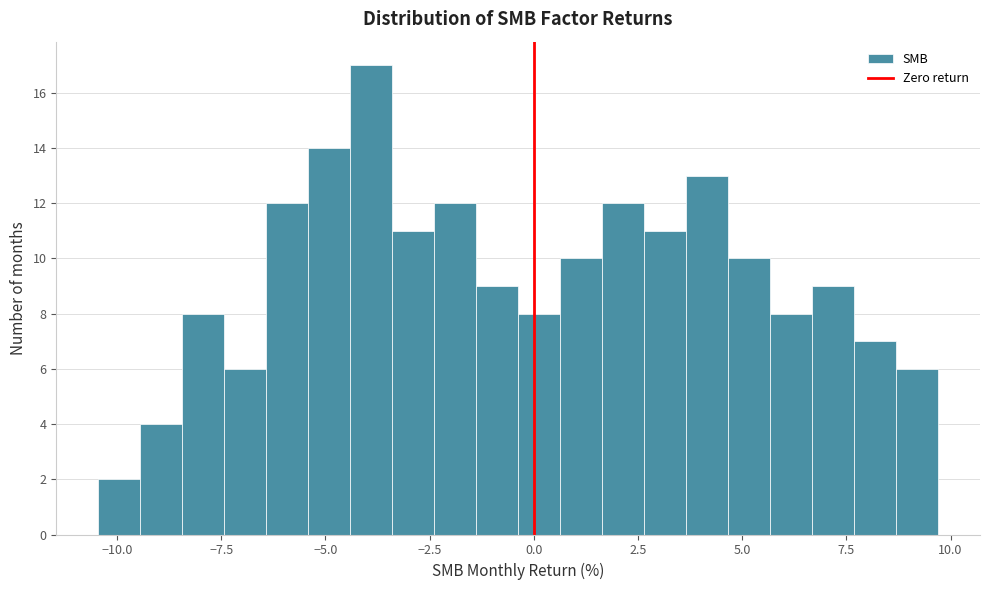

Read against the x-axis, roughly where is the centre of the tallest bar?

-4.0